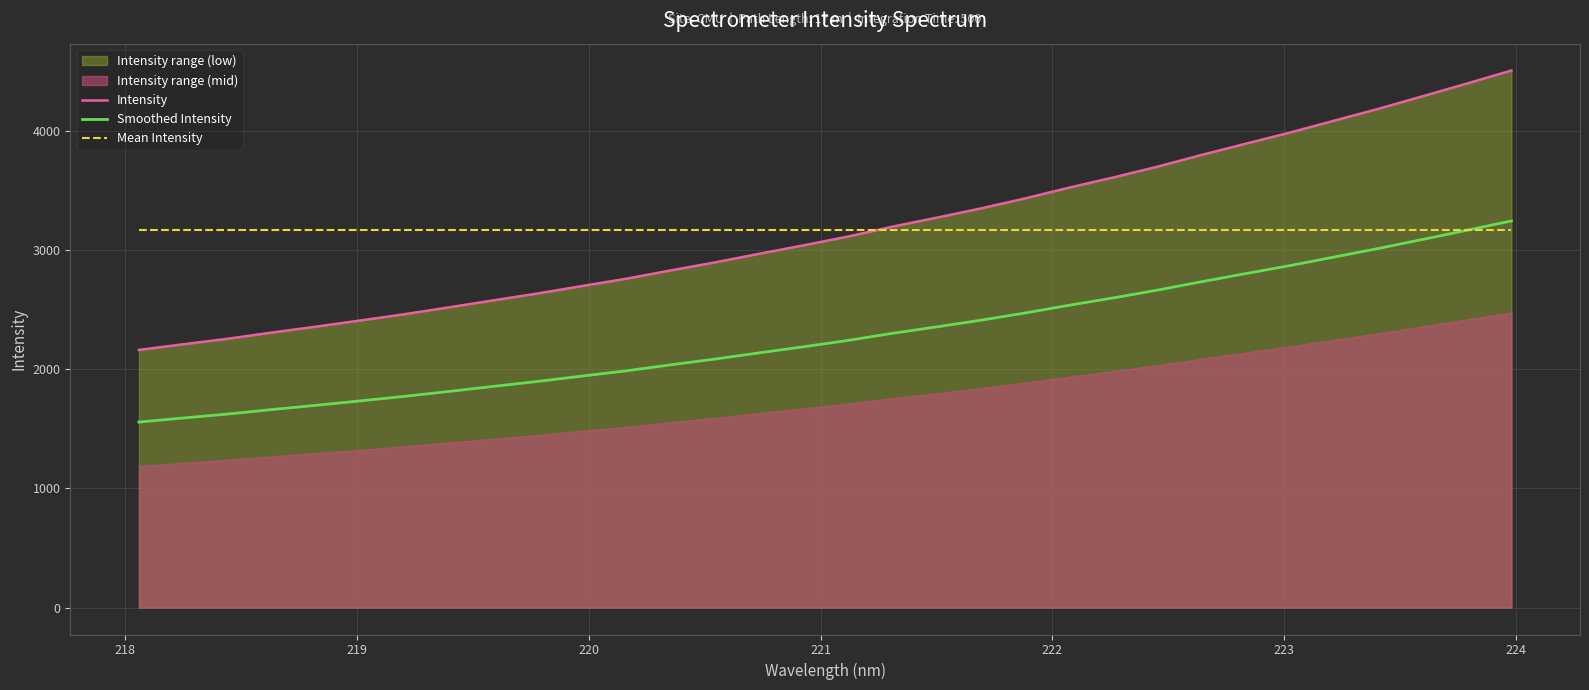

True or false: Intensity and Smoothed Intensity intersect in this chart.

False